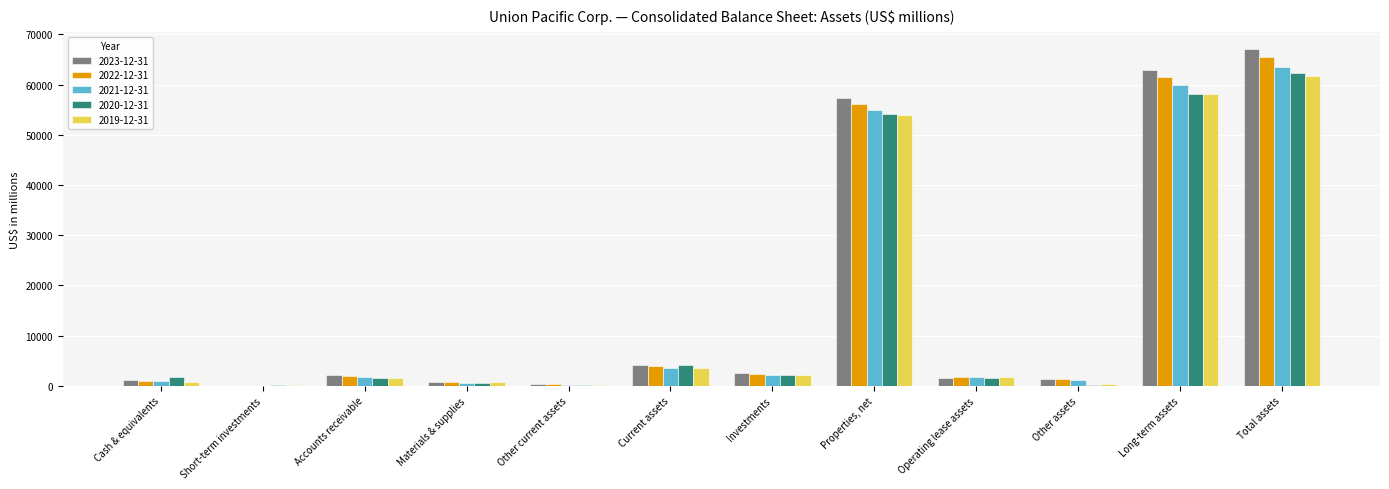

Between Accounts receivable and Long-term assets, which series saw the biggest shift?

2023-12-31